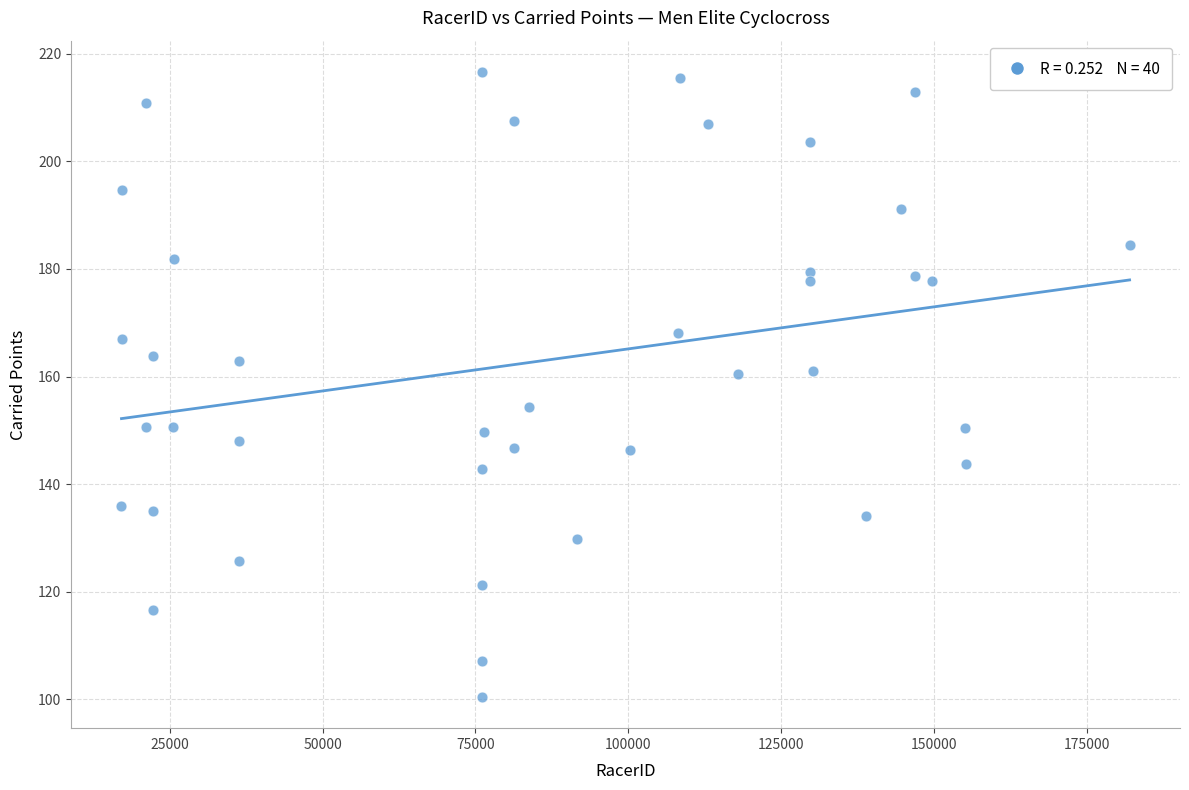

What is the range of X values (max minus min)?

164907.0